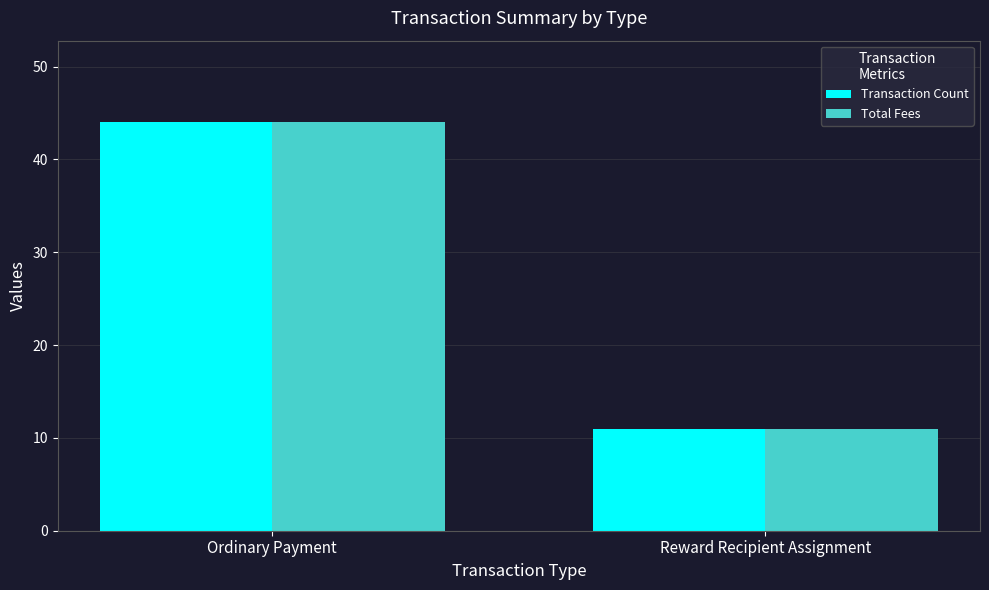

Rank the categories by Total Fees value from lowest to highest.

Reward Recipient Assignment, Ordinary Payment